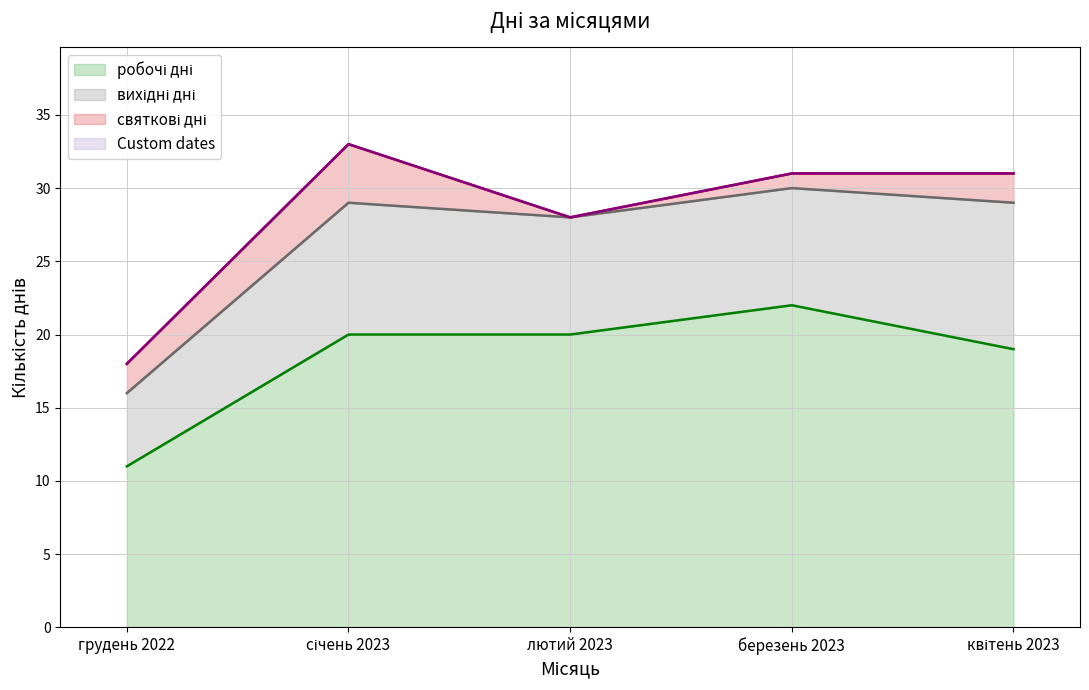

The робочі дні series shows 22 at березень 2023. True or false?

True